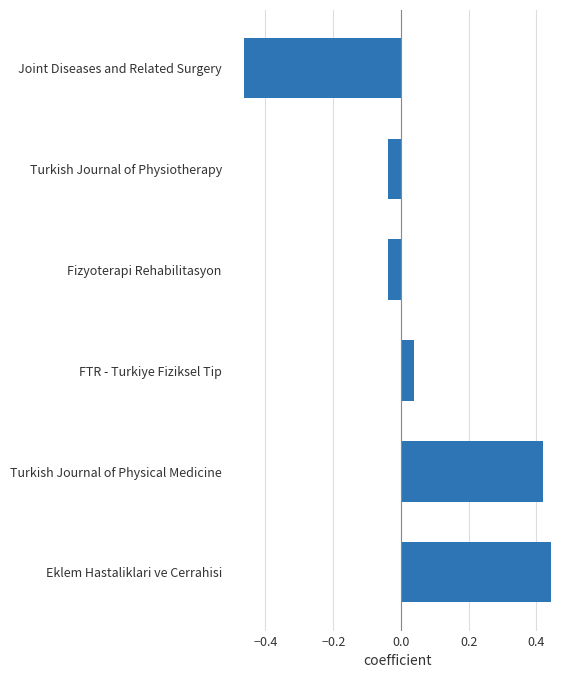

Which label corresponds to the largest value in the chart?

Eklem Hastaliklari ve Cerrahisi